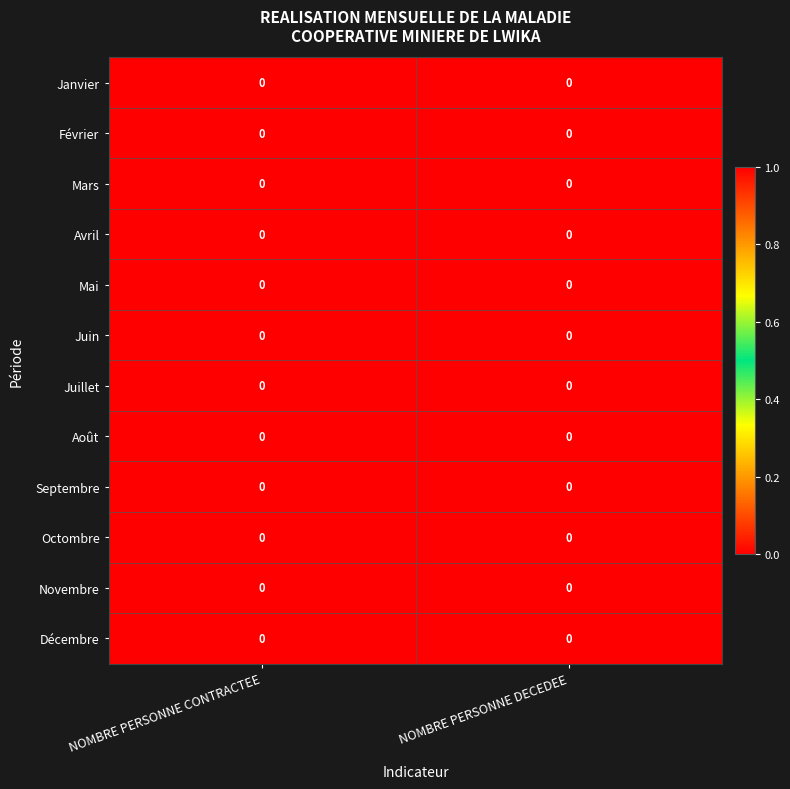

List the labels in order of Mars value, largest first.

NOMBRE PERSONNE CONTRACTEE, NOMBRE PERSONNE DECEDEE